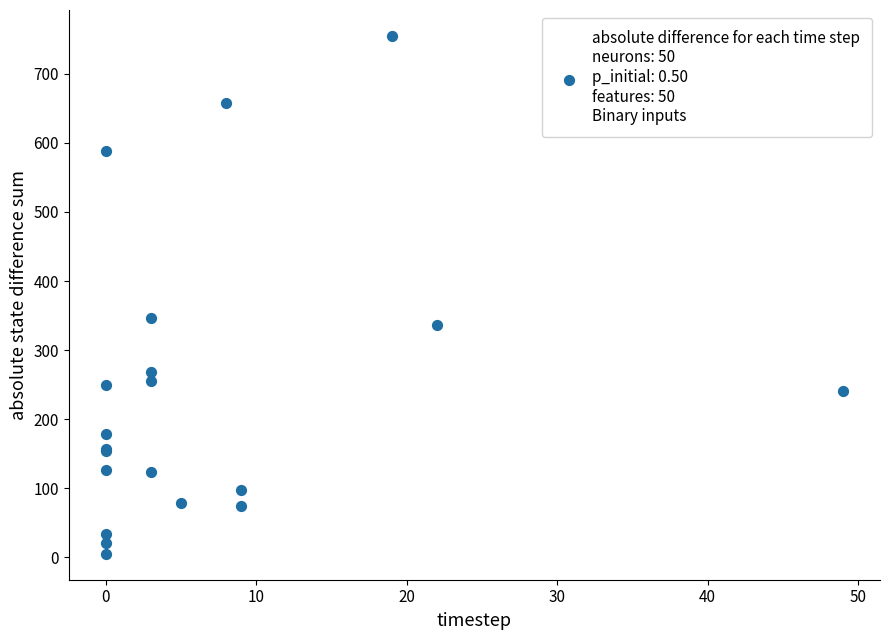

What Y value in the scatter plot is closest to 380?

346